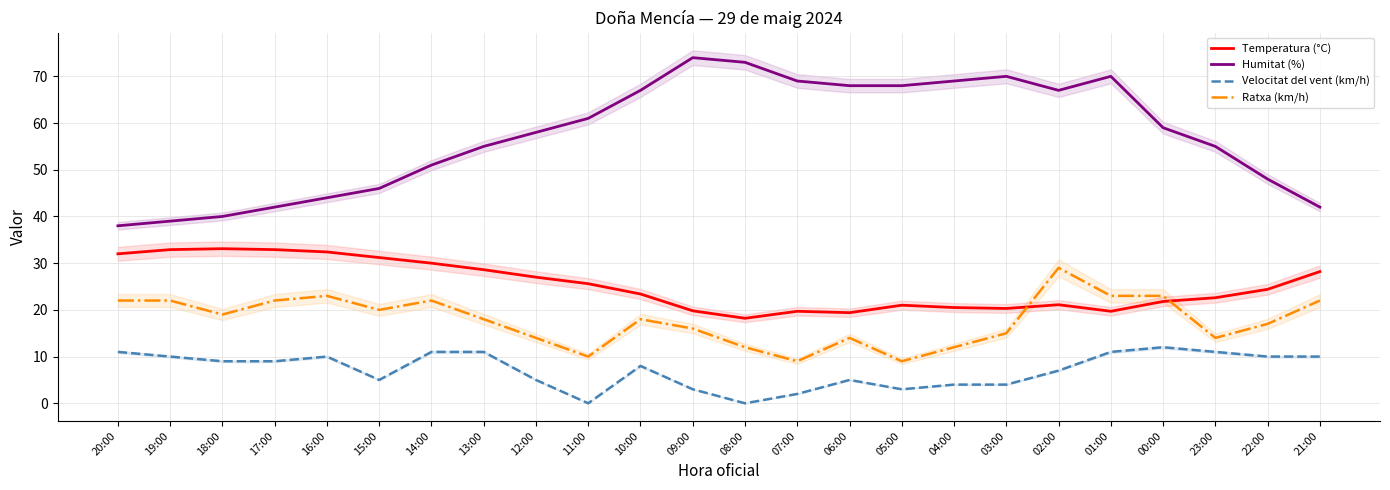

What is the greatest value displayed?

74.0